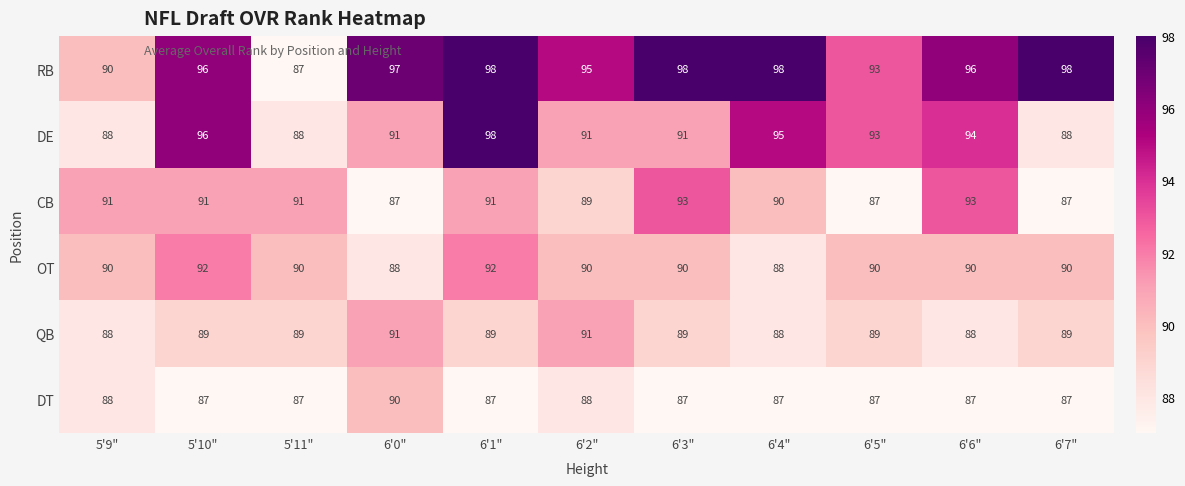

At which label is RB closest to 92?

6'5"